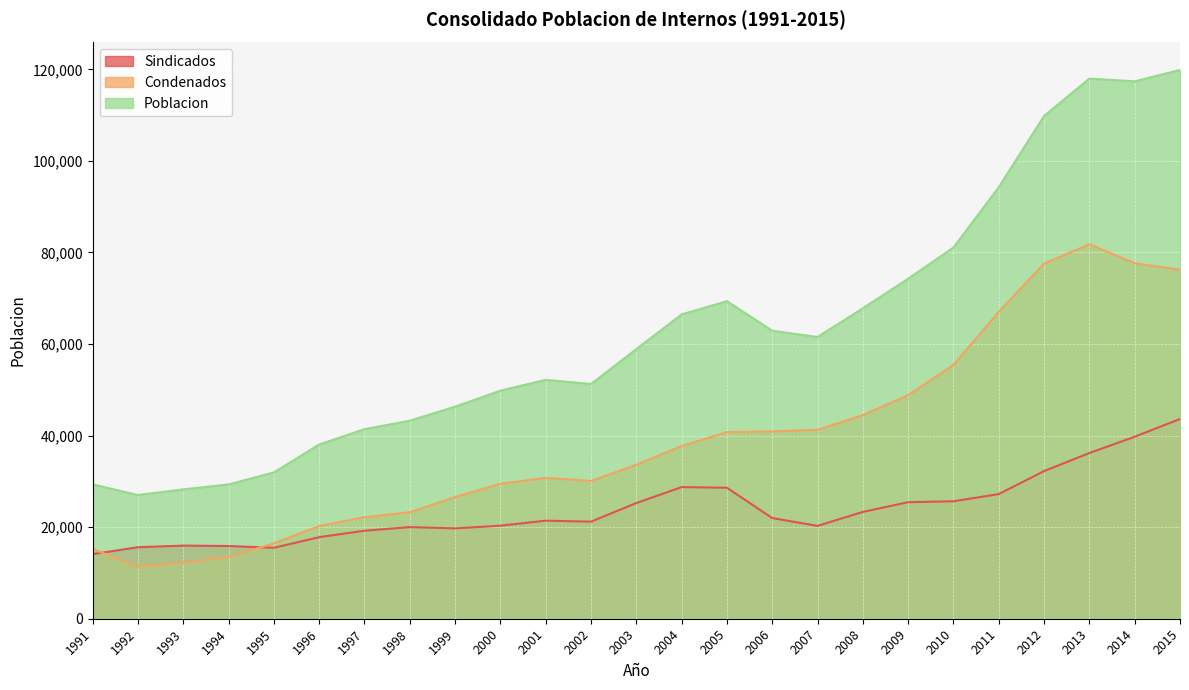

Which series has the largest total across all categories?

Poblacion